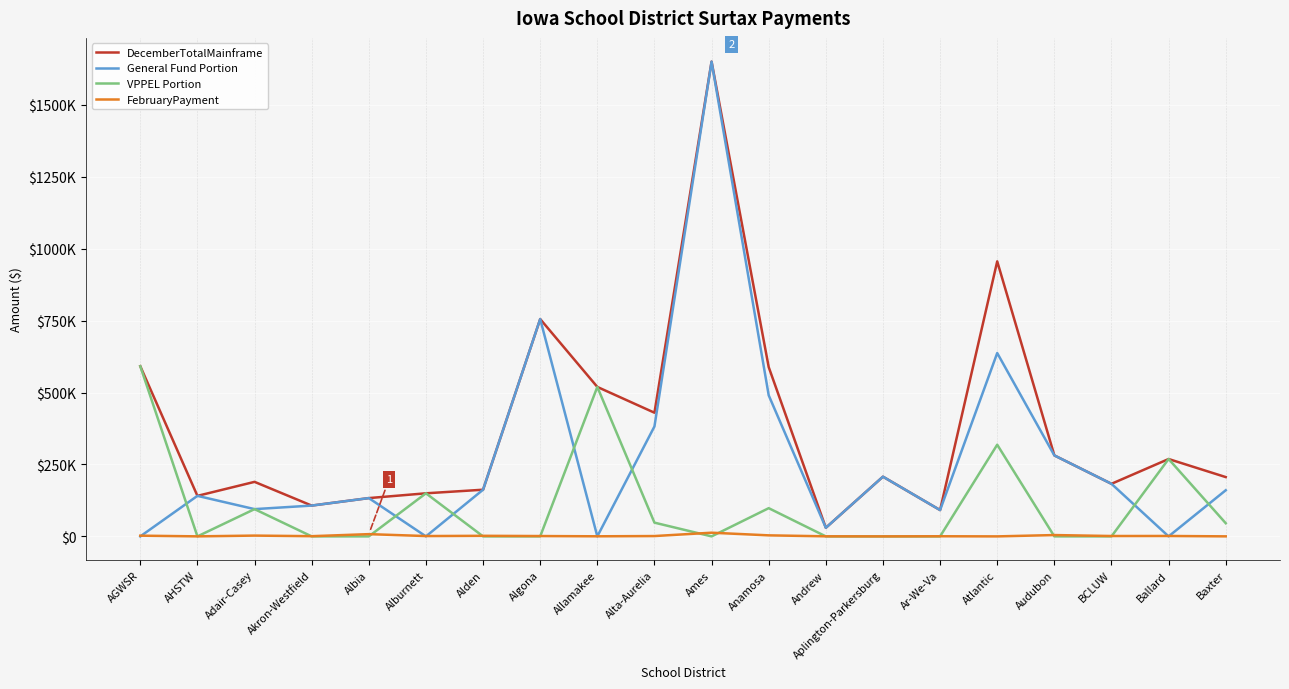

Does the chart have visible grid lines?

Yes